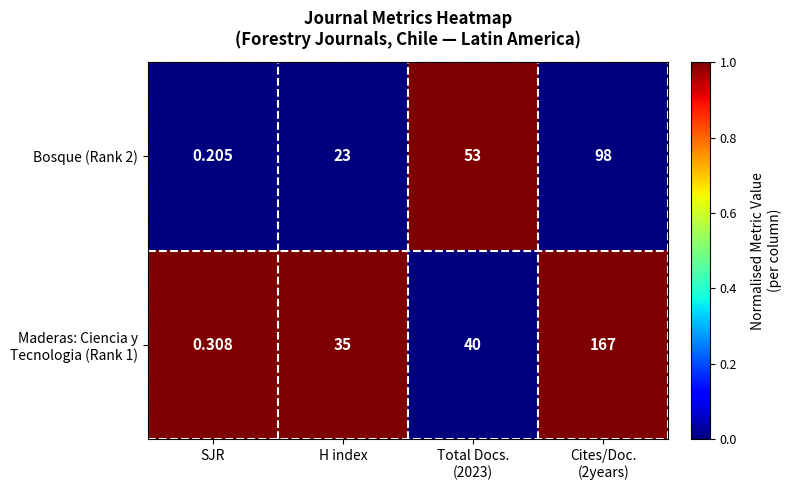

Which category has the lowest value in the Bosque (Rank 2) series?

SJR